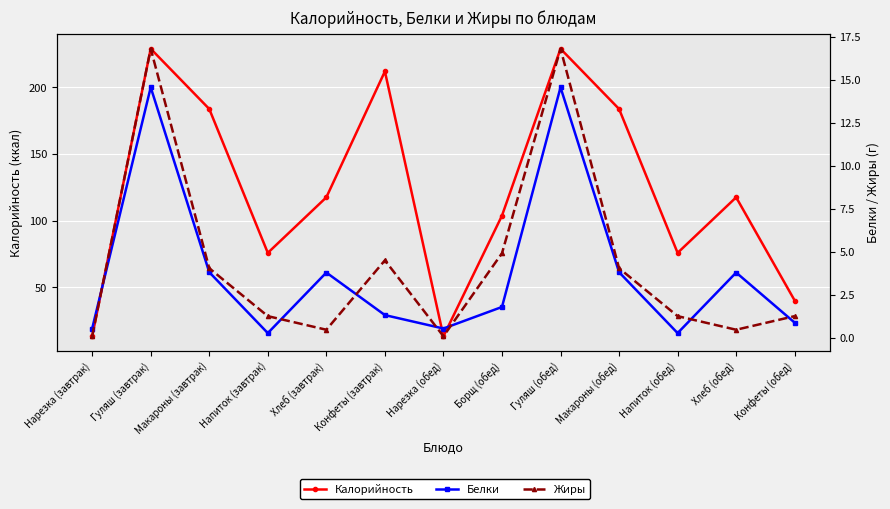

What is the difference between the highest and lowest values at Напиток (завтрак)?

75.5